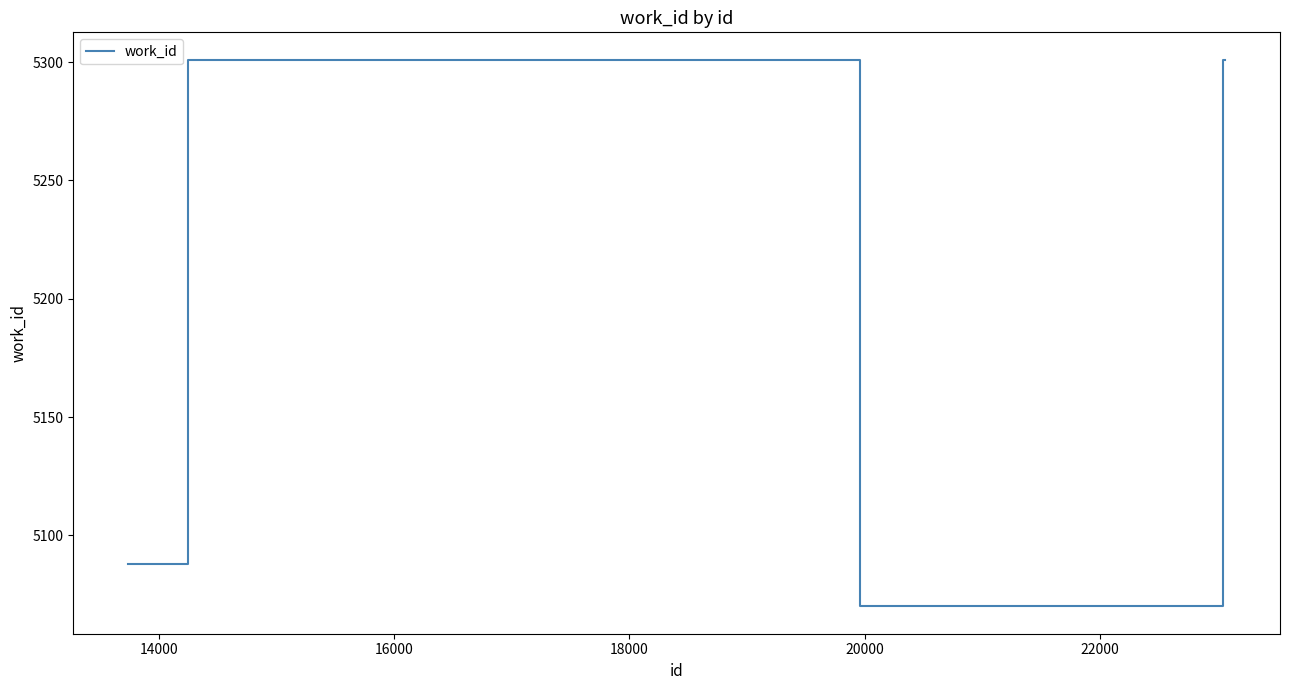

What is the sum of all values?

31149